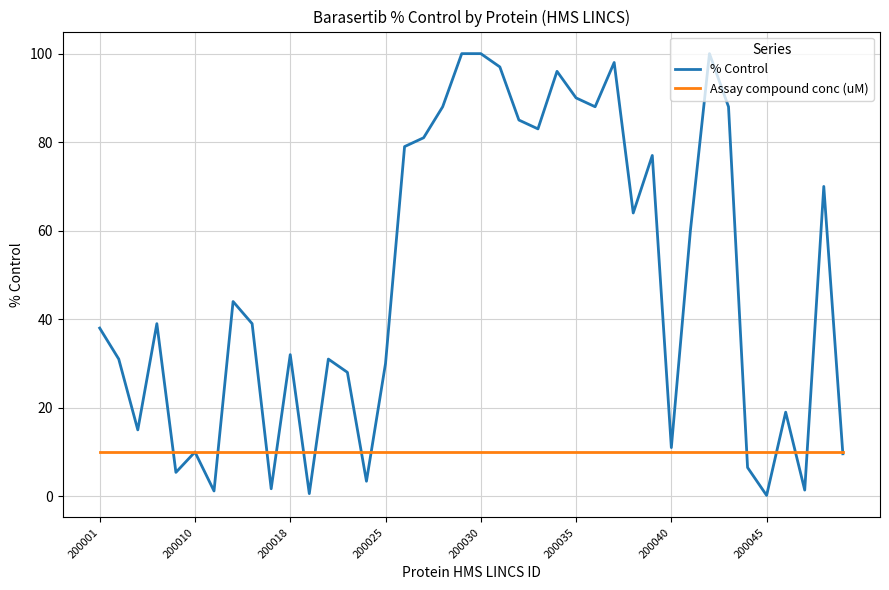

What is the sum of all Assay compound conc (uM) values?

400.0